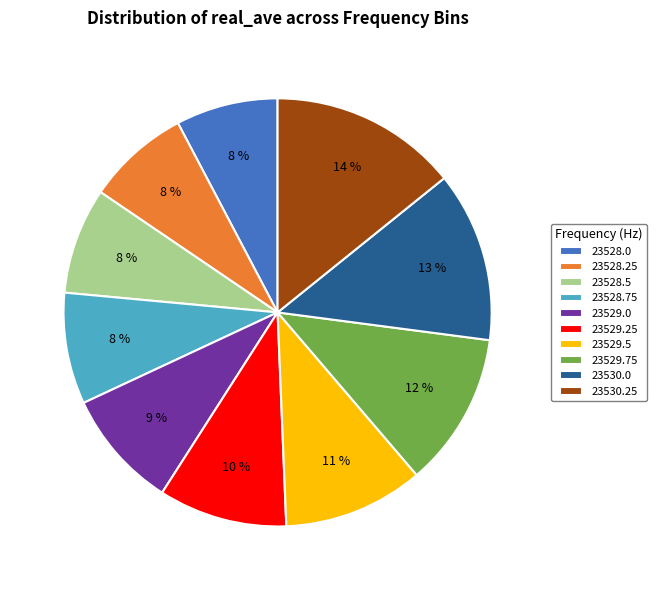

To the nearest percent, what is the combined percentage of 23529.5 and 23528.5?

19%